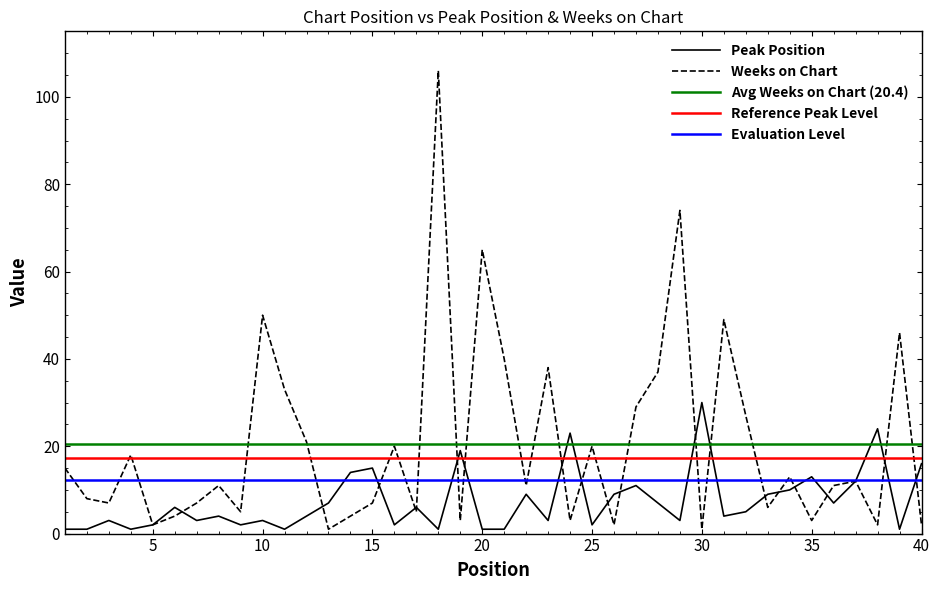

How many values in the Peak Position series exceed 5?

19